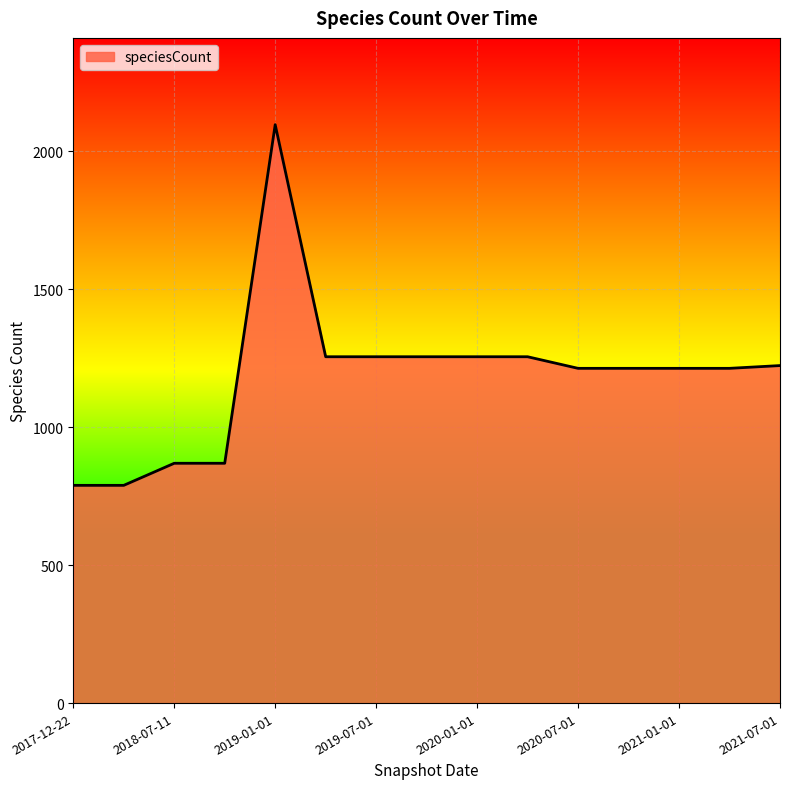

What is the difference between the maximum and minimum values?

1307